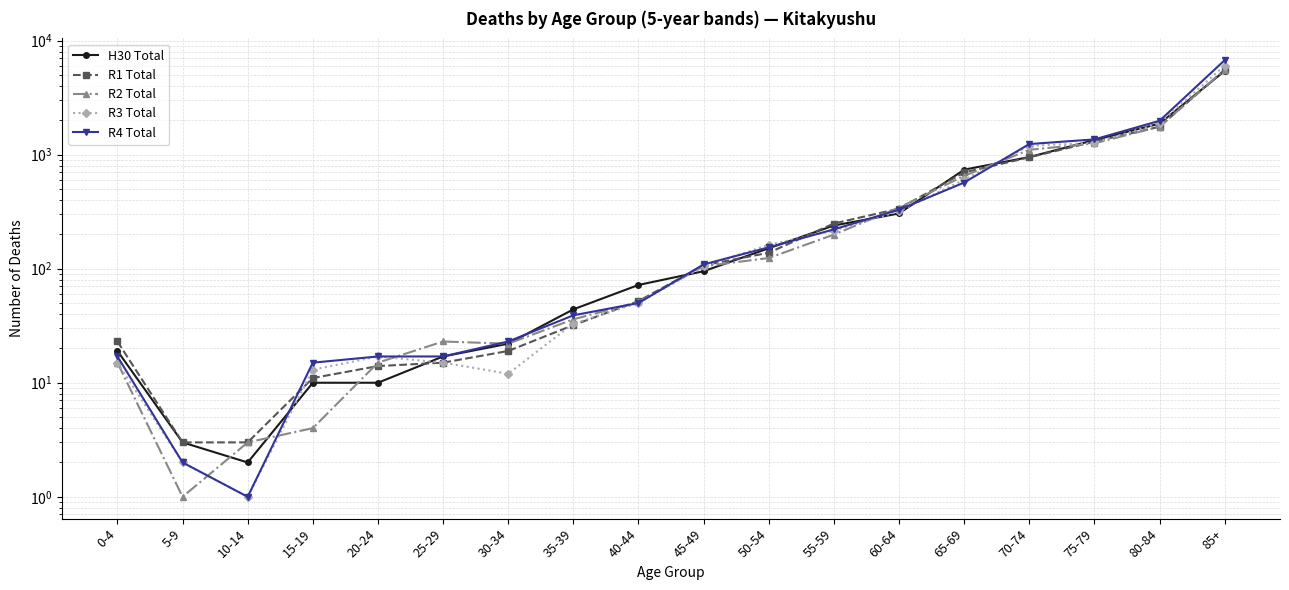

How many values in the H30 Total series are below 95?

9